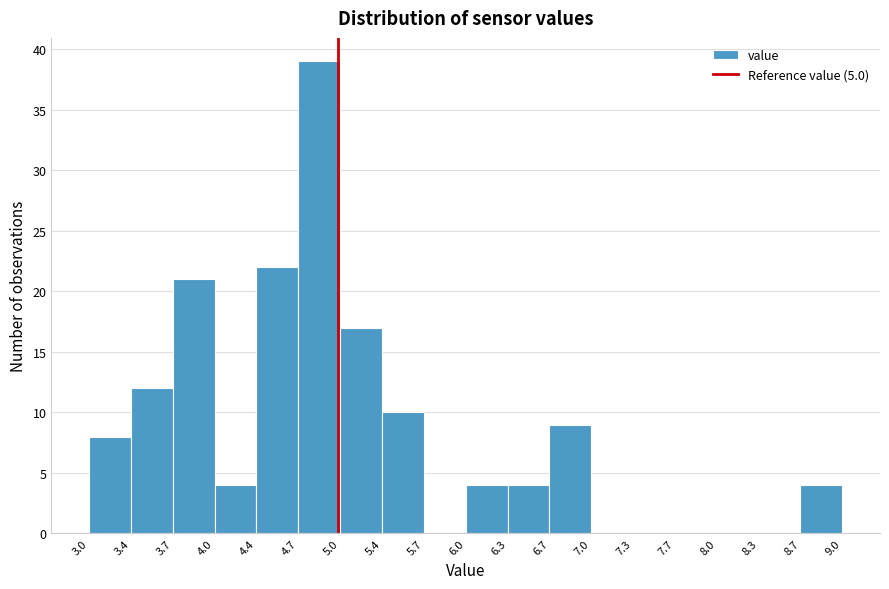

Reading left to right, transcribe this chart: for each bar, give the range it covers on the x-axis and its height. The values are not printed on the chart, so give them approximately, as read against the axis.

3.0 to 3.4: 8
3.4 to 3.7: 12
3.7 to 4.0: 21
4.0 to 4.4: 4
4.4 to 4.7: 22
4.7 to 5.0: 39
5.0 to 5.4: 17
5.4 to 5.7: 10
5.7 to 6.0: 0
6.0 to 6.3: 4
6.3 to 6.7: 4
6.7 to 7.0: 9
7.0 to 7.3: 0
7.3 to 7.7: 0
7.7 to 8.0: 0
8.0 to 8.3: 0
8.3 to 8.7: 0
8.7 to 9.0: 4